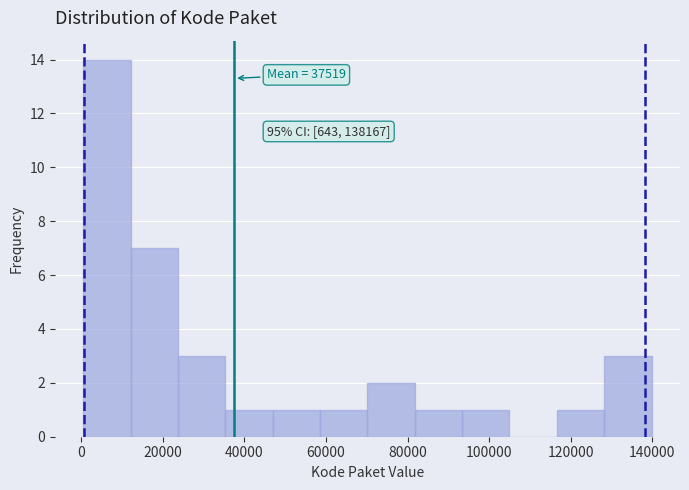

Which range on the x-axis has the tallest bar?

0 to 12000